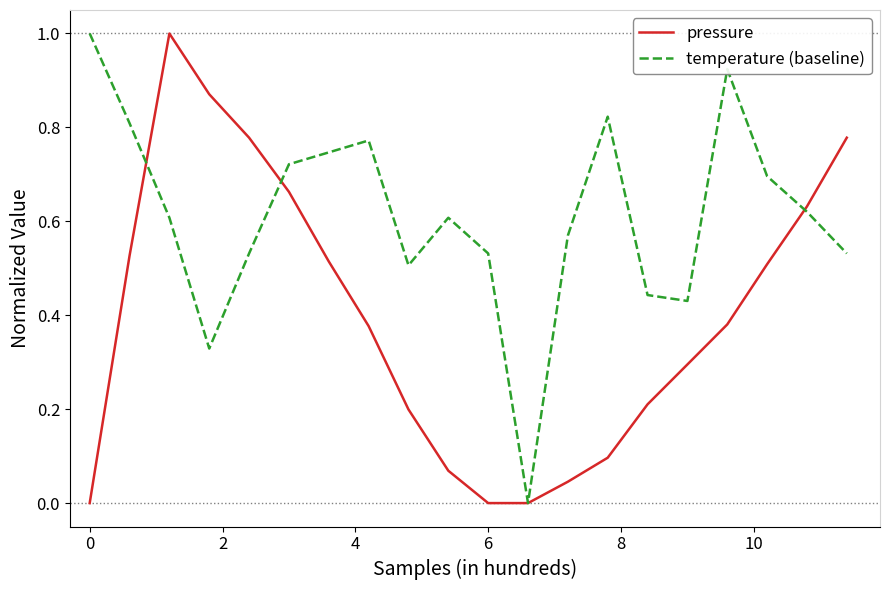

Rank the series by their average value, from lowest to highest.

pressure, temperature (baseline)